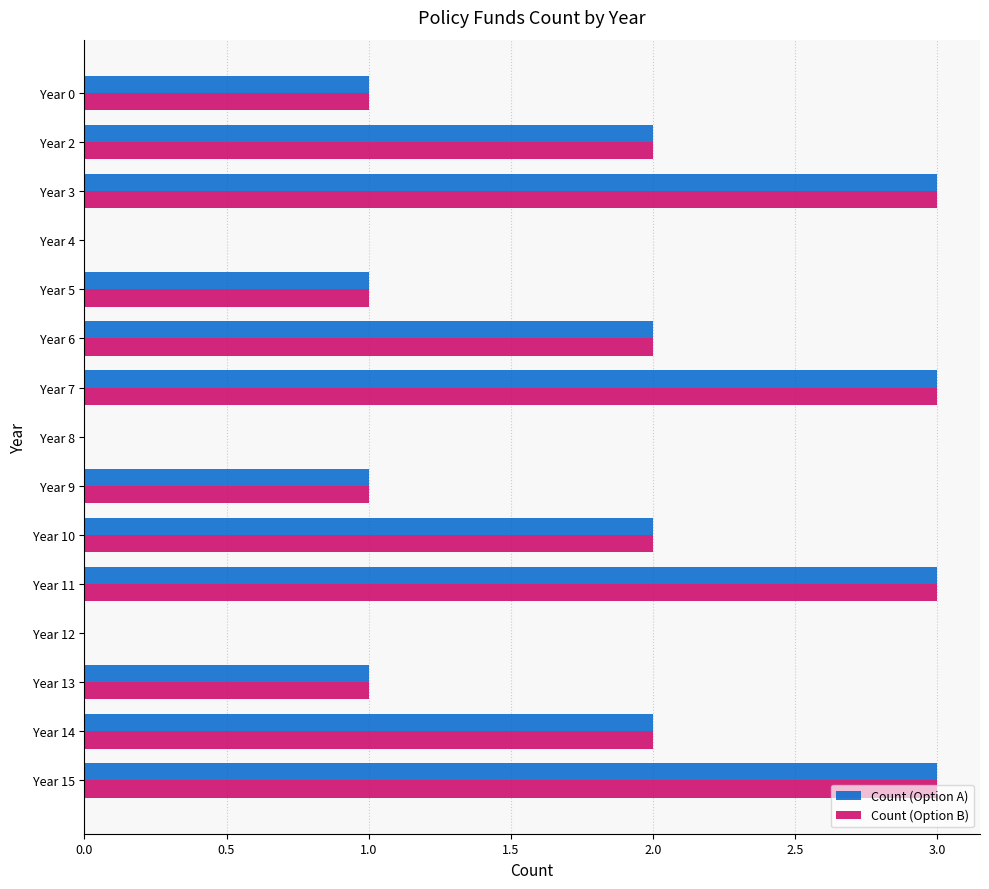

How many categories are shown in the chart?

15